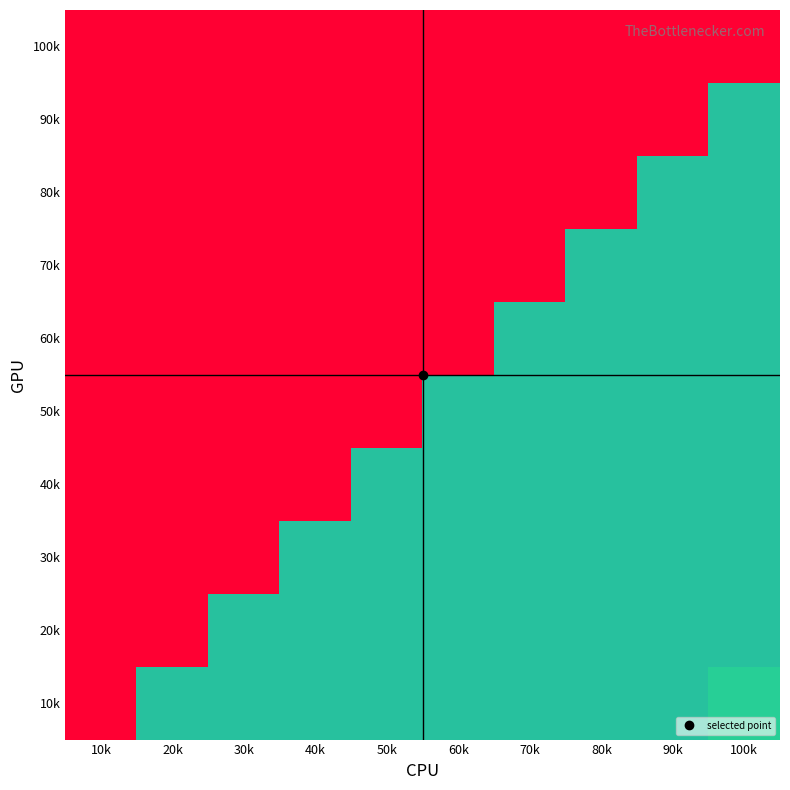

Reading left to right, extract all data points from this chart.

100k: 10k=0.0	20k=0.0	30k=0.0	40k=0.0	50k=0.0	60k=0.0	70k=0.0	80k=0.0	90k=0.0	100k=0.0
90k: 10k=0.0	20k=0.0	30k=0.0	40k=0.0	50k=0.0	60k=0.0	70k=0.0	80k=0.0	90k=0.0	100k=0.0
80k: 10k=0.0	20k=0.0	30k=0.0	40k=0.0	50k=0.0	60k=0.0	70k=0.0	80k=0.0	90k=0.0	100k=0.0
70k: 10k=0.0	20k=0.0	30k=0.0	40k=0.0	50k=0.0	60k=0.0	70k=0.0	80k=0.0	90k=0.0	100k=0.0
60k: 10k=0.0	20k=0.0	30k=0.0	40k=0.0	50k=0.0	60k=0.0	70k=0.0	80k=0.0	90k=0.0	100k=0.0
50k: 10k=0.0	20k=0.0	30k=0.0	40k=0.0	50k=0.0	60k=0.0	70k=0.0	80k=0.0	90k=0.0	100k=0.0
40k: 10k=0.0	20k=0.0	30k=0.0	40k=0.0	50k=0.0	60k=0.0	70k=0.0	80k=0.0	90k=0.0	100k=0.0
30k: 10k=0.0	20k=0.0	30k=0.0	40k=0.0	50k=0.0	60k=0.0	70k=0.0	80k=0.0	90k=0.0	100k=0.0
20k: 10k=0.0	20k=0.0	30k=0.0	40k=0.0	50k=0.0	60k=0.0	70k=0.0	80k=0.0	90k=0.0	100k=0.0
10k: 10k=0.0	20k=0.0	30k=0.0	40k=0.0	50k=0.0	60k=0.0	70k=0.0	80k=0.0	90k=0.0	100k=0.2